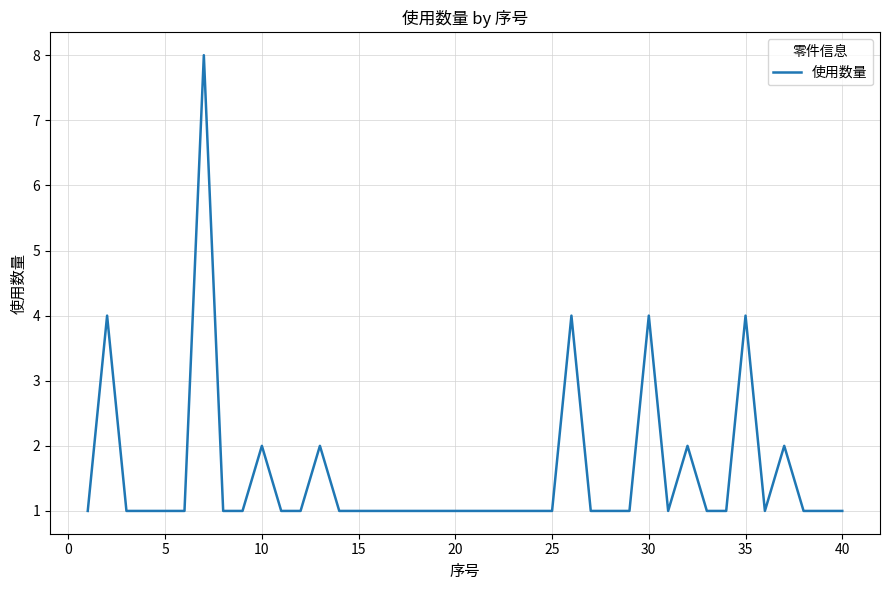

What is the difference between the maximum and minimum values?

7